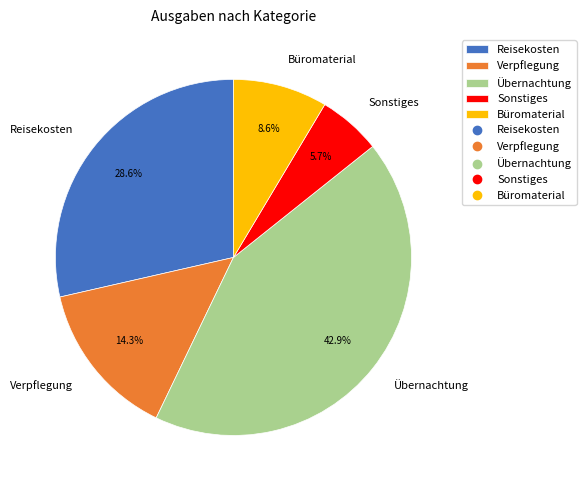

How many segments does this pie chart have?

5